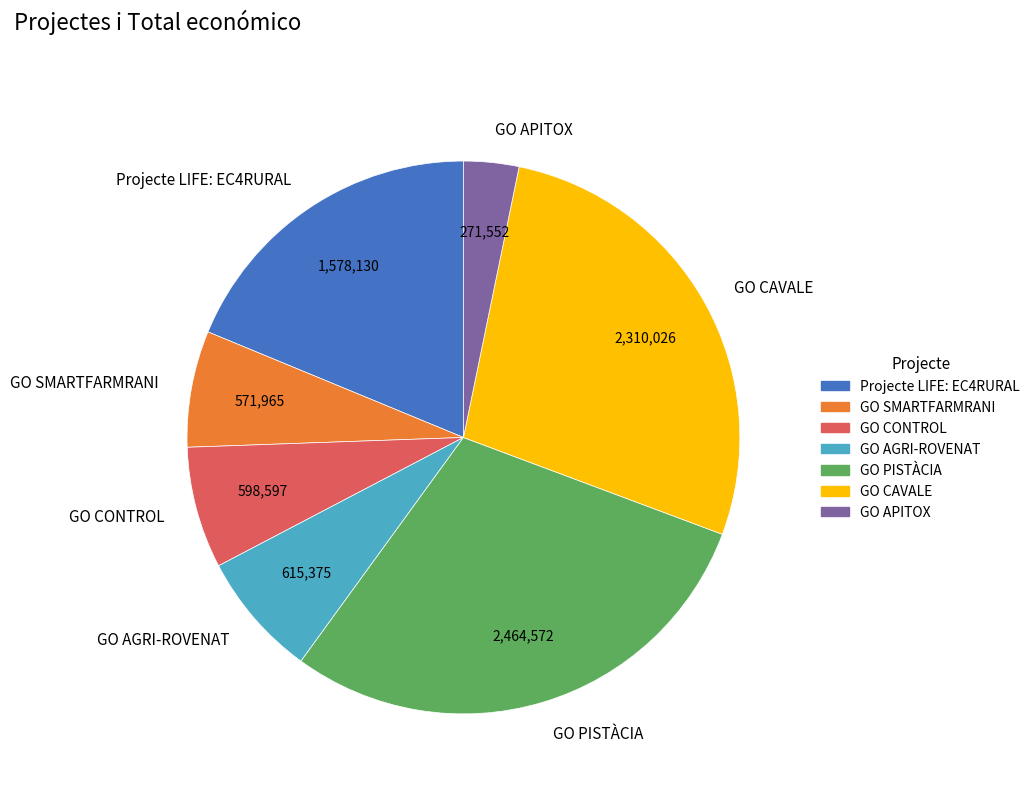

What is the ratio of the value at GO APITOX to the value at GO SMARTFARMRANI?

0.5